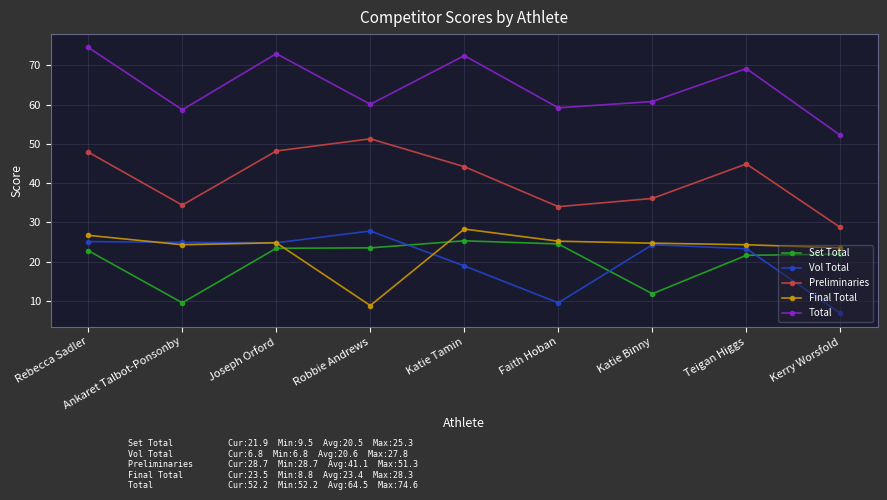

True or false: Preliminaries and Total cross at least once.

False